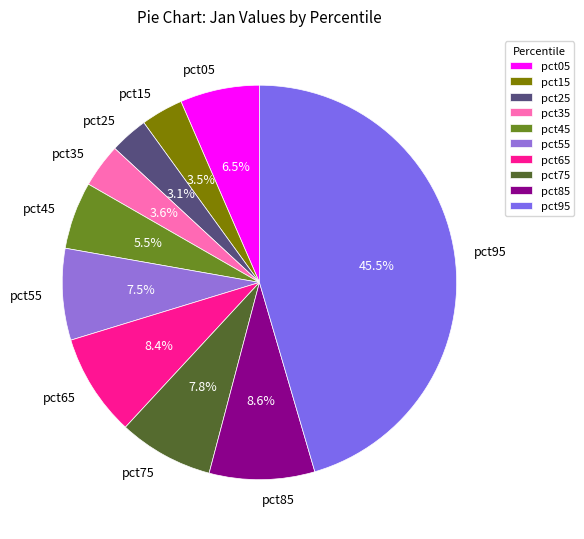

Which slice is the largest?

pct95